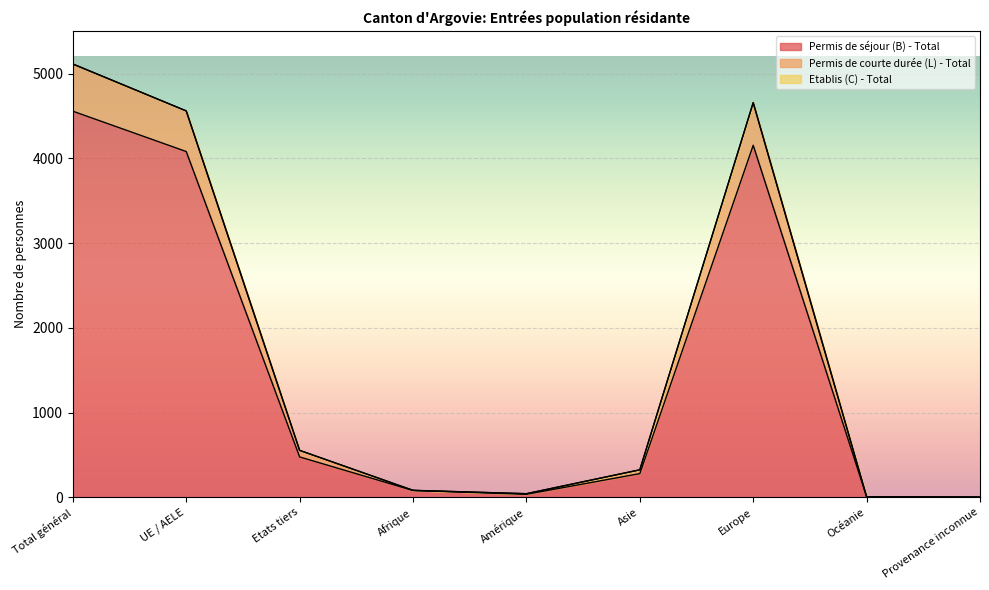

At which label does Permis de courte durée (L) - Total first exceed 324?

Total général